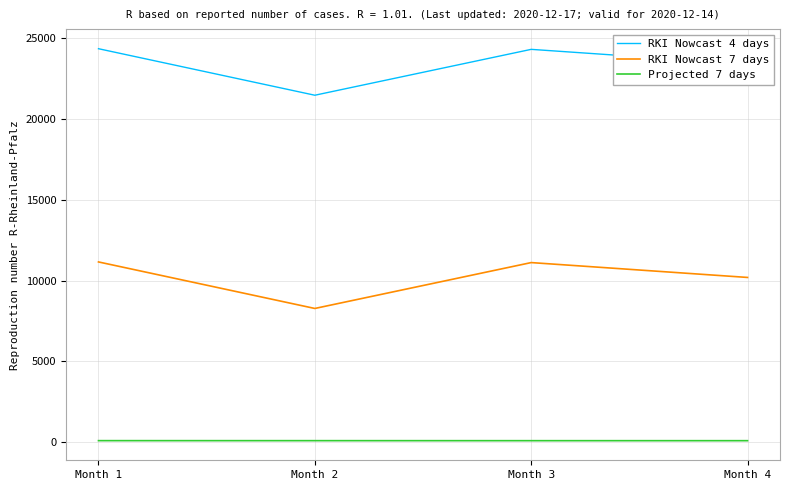

Is the value of Projected 7 days at Month 3 greater than the value of RKI Nowcast 7 days at Month 2?

No